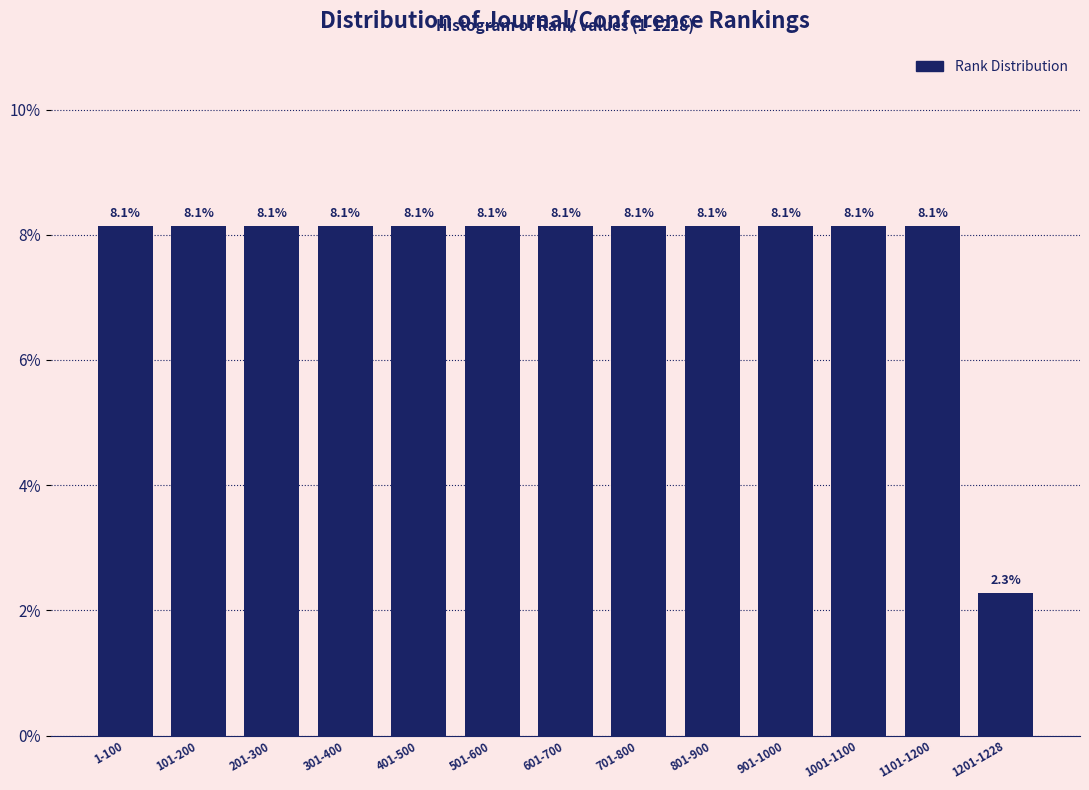

Reading left to right, transcribe all the data shown in this chart.

8.1	8.1	8.1	8.1	8.1	8.1	8.1	8.1	8.1	8.1	8.1	8.1	2.3